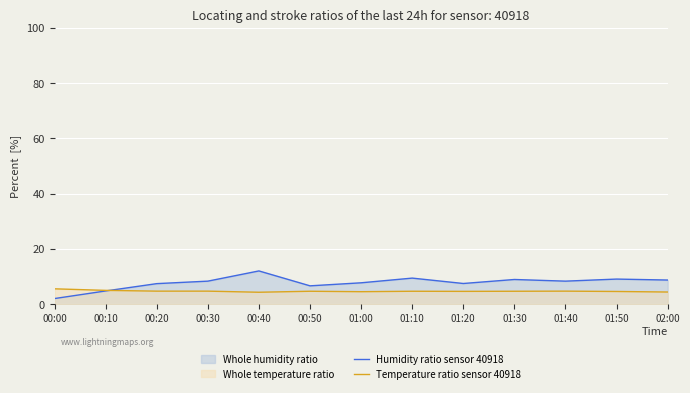

What is the spread (max minus min) of values at 00:10?

0.2